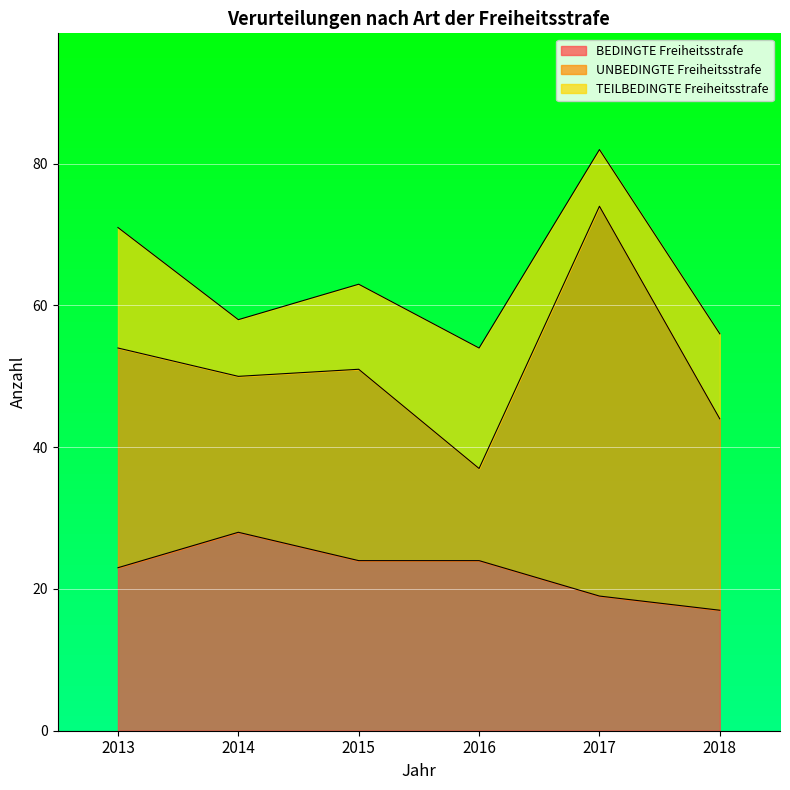

Is the value of UNBEDINGTE Freiheitsstrafe at 2013 greater than the value of BEDINGTE Freiheitsstrafe at 2016?

Yes